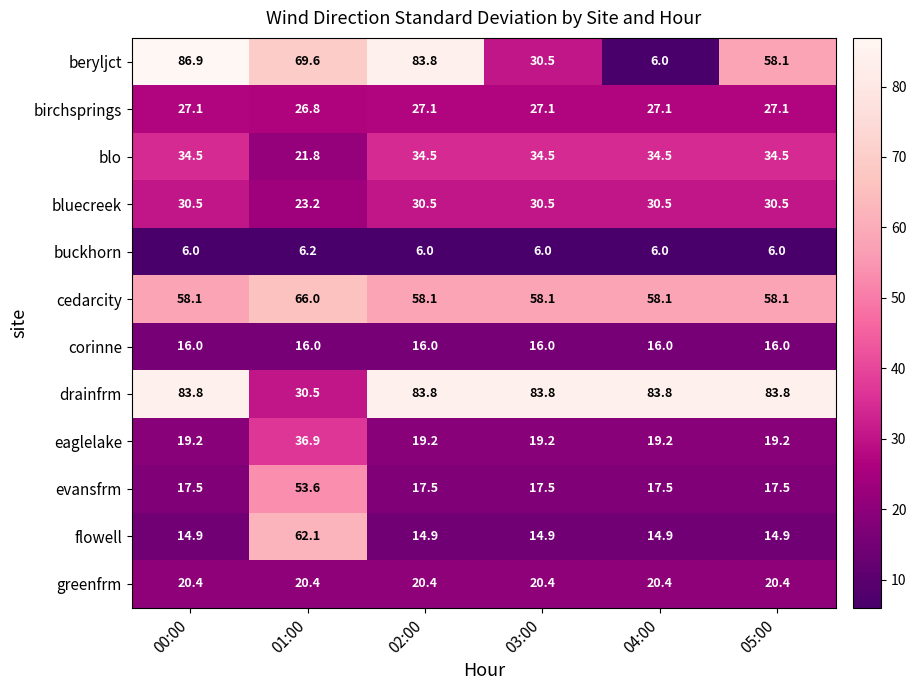

What is the difference between the cedarcity values at 01:00 and 02:00?

7.9